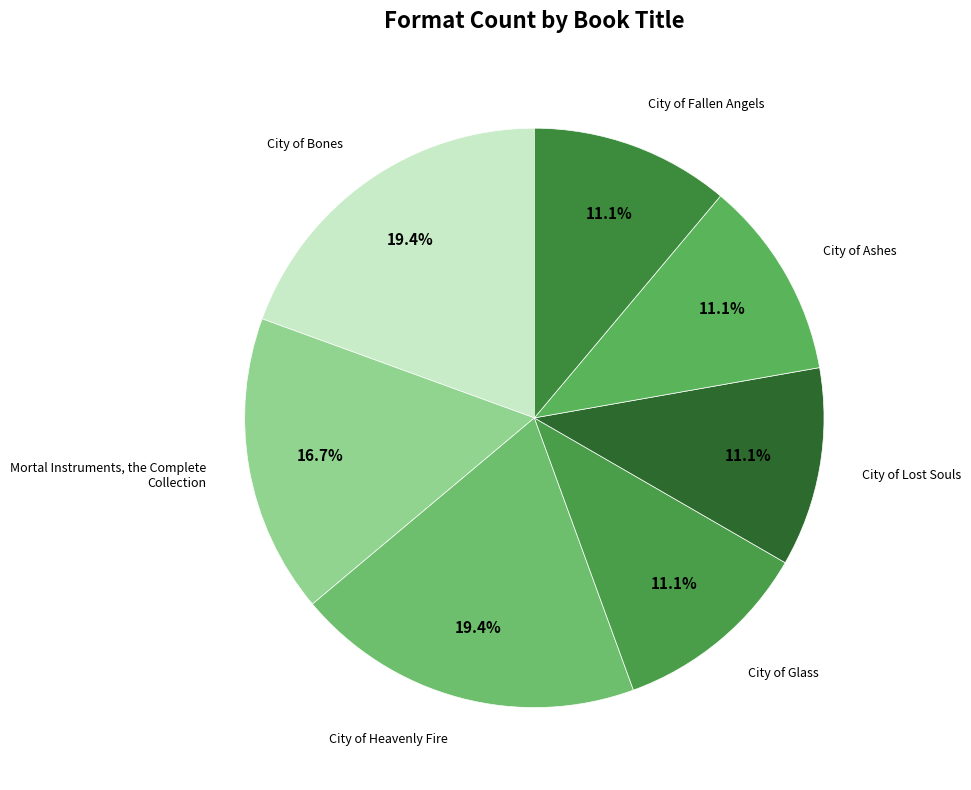

How much of the chart is everything except City of Ashes?

88.9%